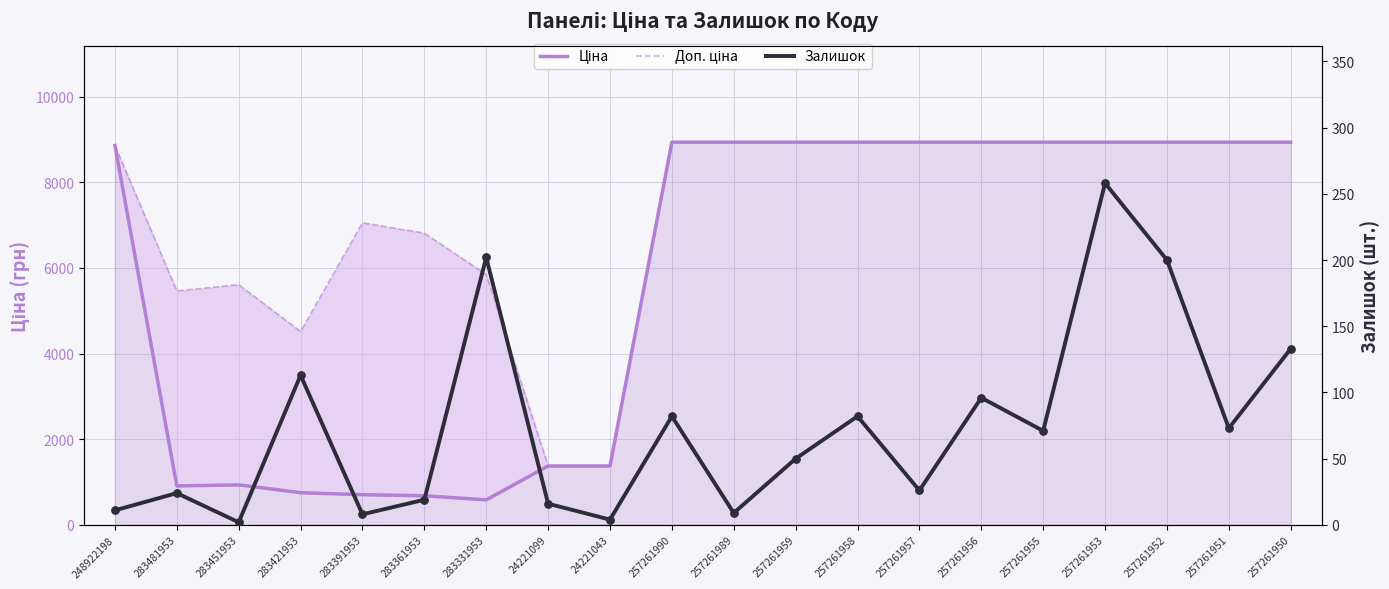

What are all the series names shown in the legend?

Ціна, Доп. ціна, Залишок